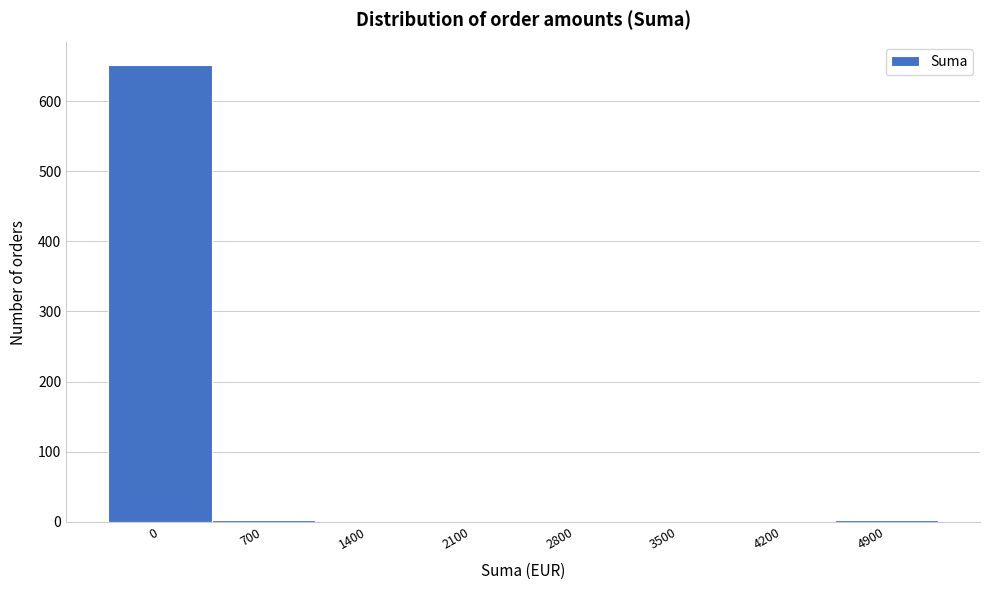

What is the change in value from 0 to 3500?

-651